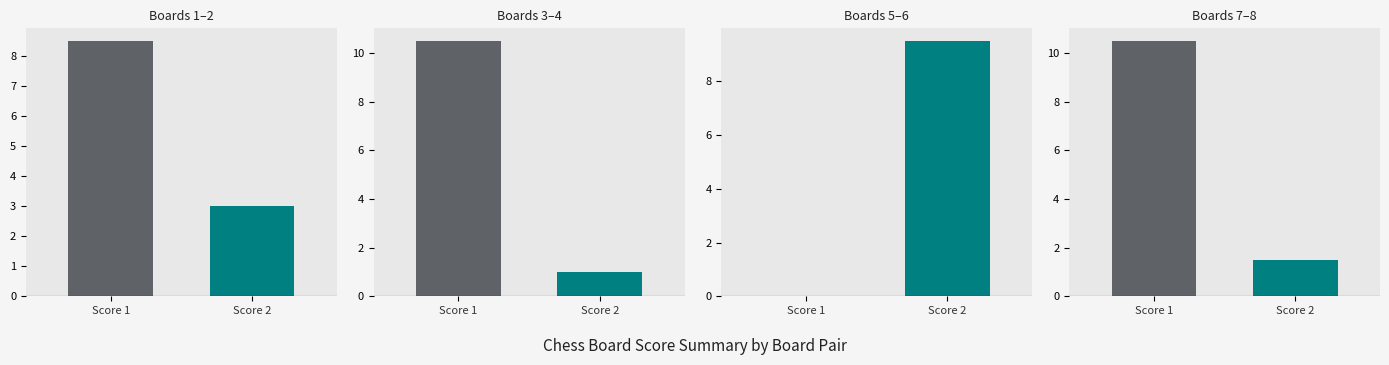

Reading right to left, extract all data points from this chart.

Score 1: Board 8=15	Board 7=6	Board 6=0	Board 5=0	Board 4=12	Board 3=9	Board 2=12	Board 1=5
Score 2: Board 8=1	Board 7=2	Board 6=2	Board 5=17	Board 4=2	Board 3=0	Board 2=4	Board 1=2